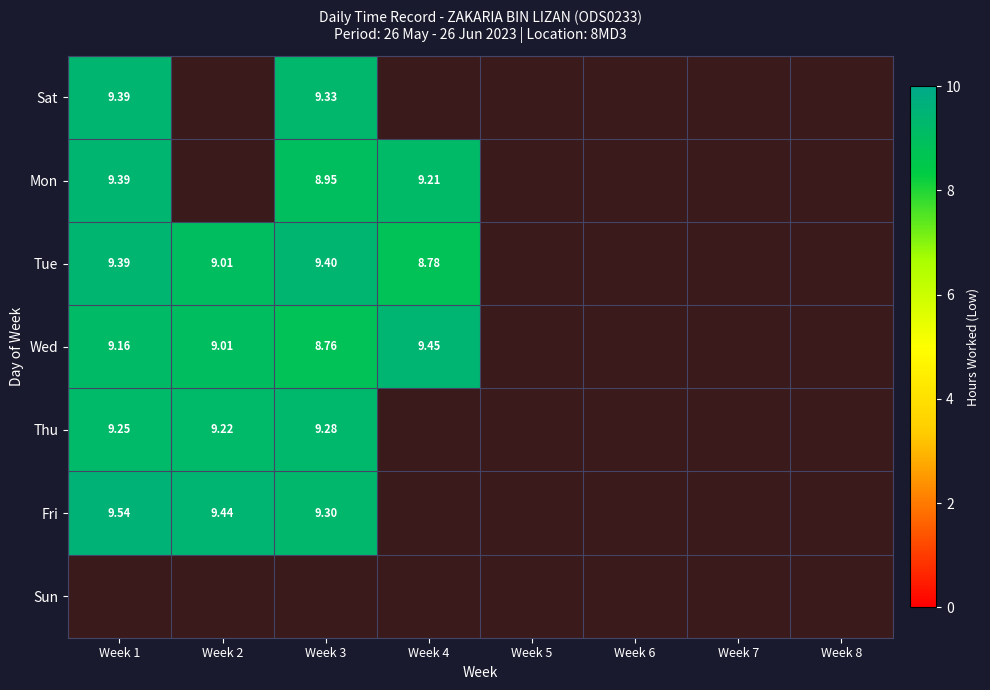

What is the greatest value displayed?

9.5